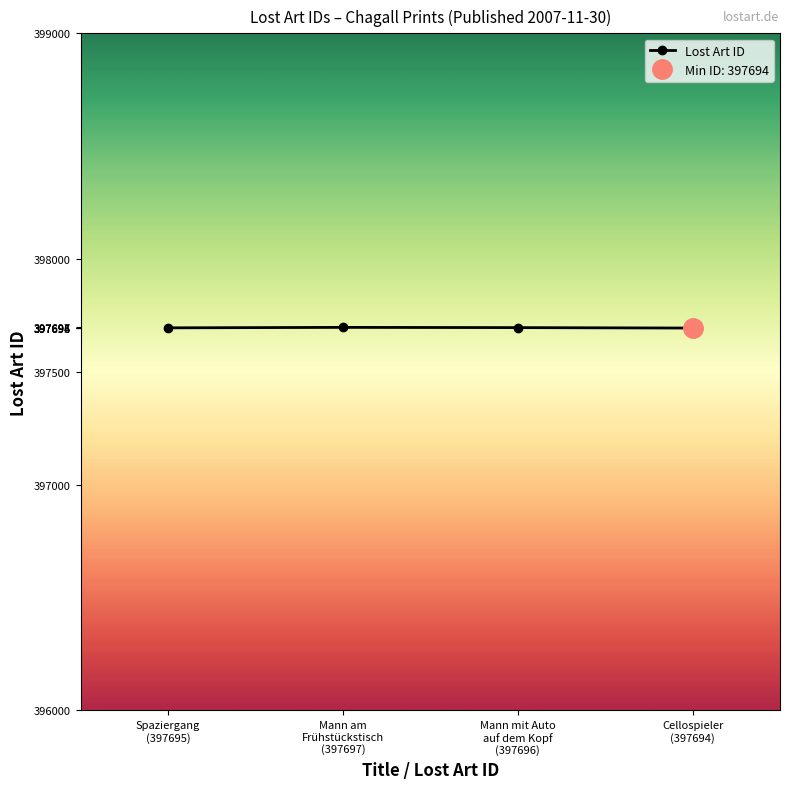

Between Mann am
Frühstückstisch
(397697) and Spaziergang
(397695), which is larger?

Mann am
Frühstückstisch
(397697)